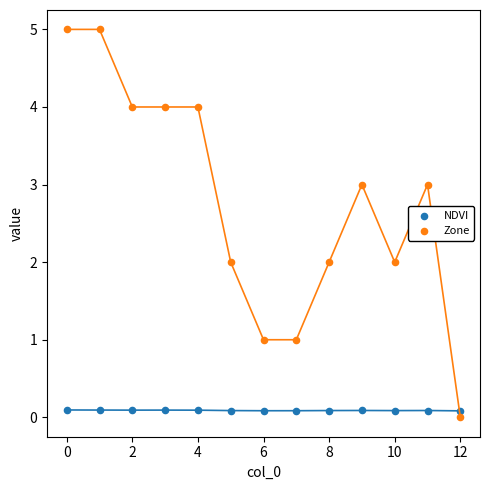

Which series has the widest spread of Y values?

Zone